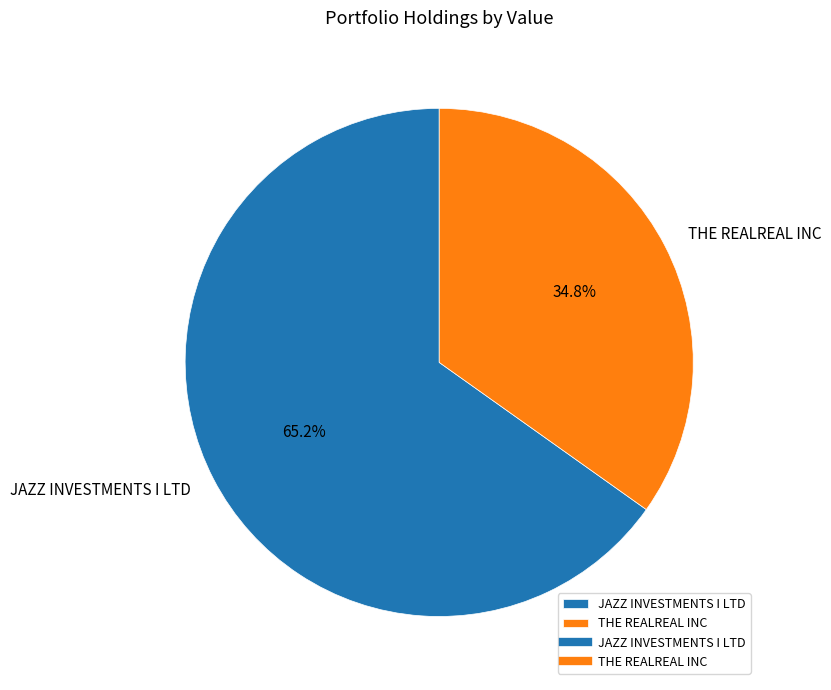

How many slices are in this pie chart?

2